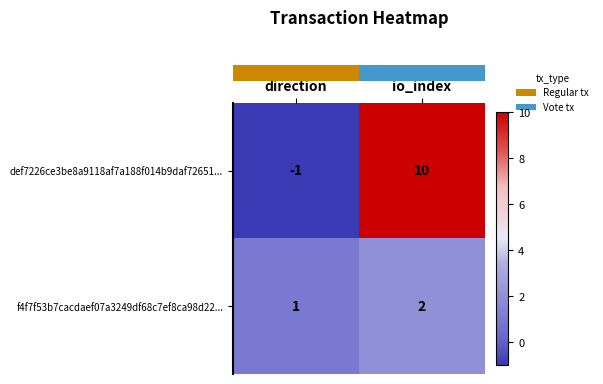

Rank the series by their maximum value, from lowest to highest.

f4f7f53b7cacdaef07a3249df68c7ef8ca98d22..., def7226ce3be8a9118af7a188f014b9daf72651...